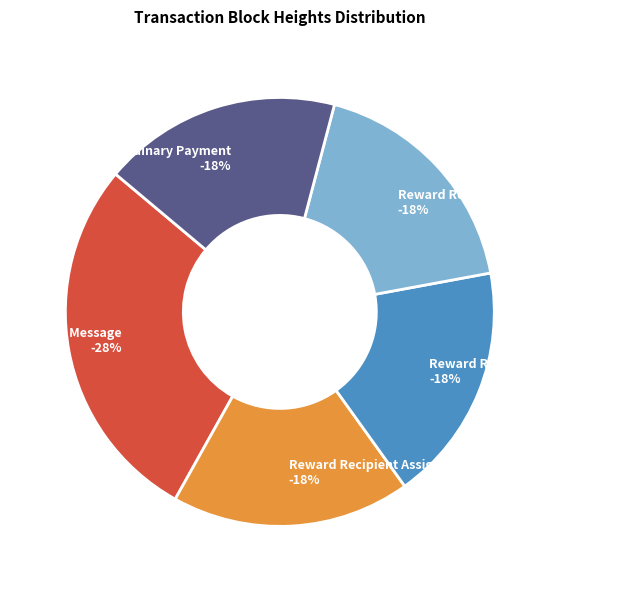

Count the number of slices in the pie.

5